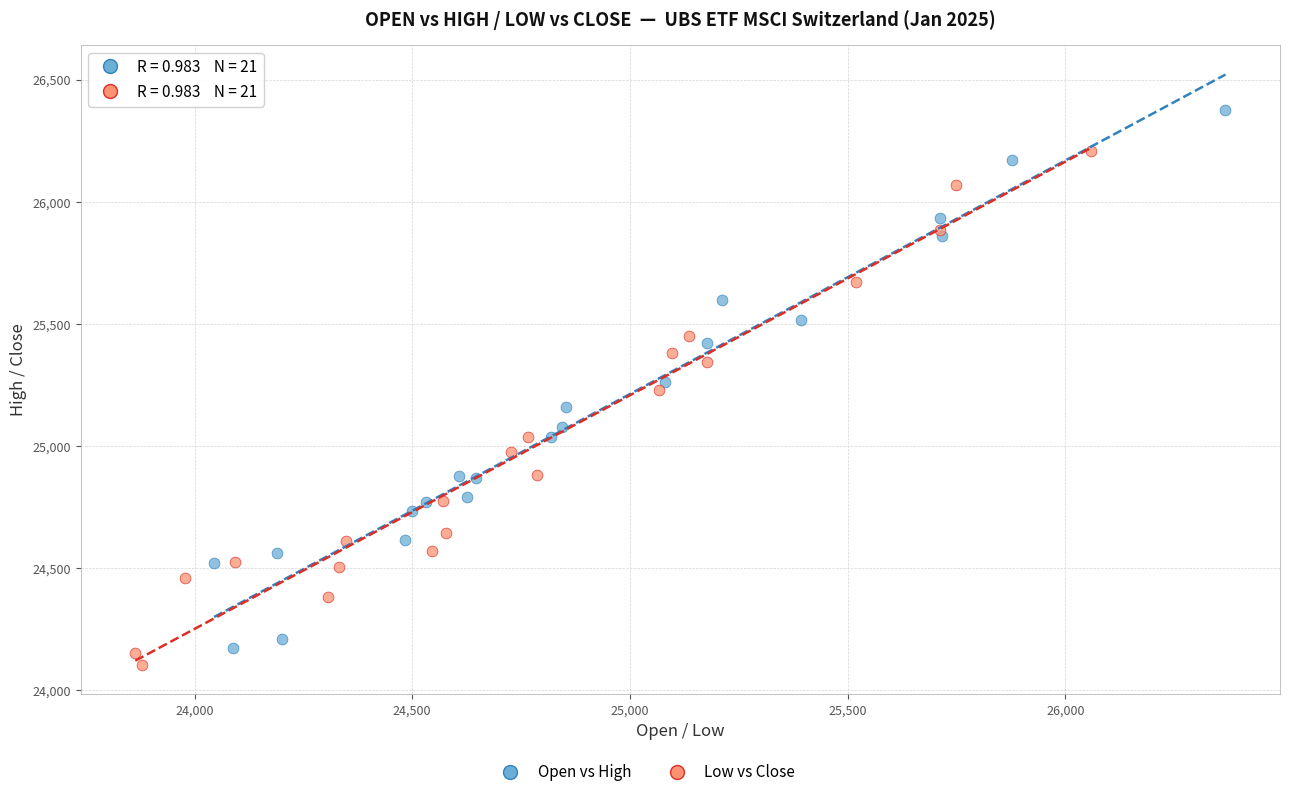

Which series reaches the maximum Y coordinate?

Open vs High